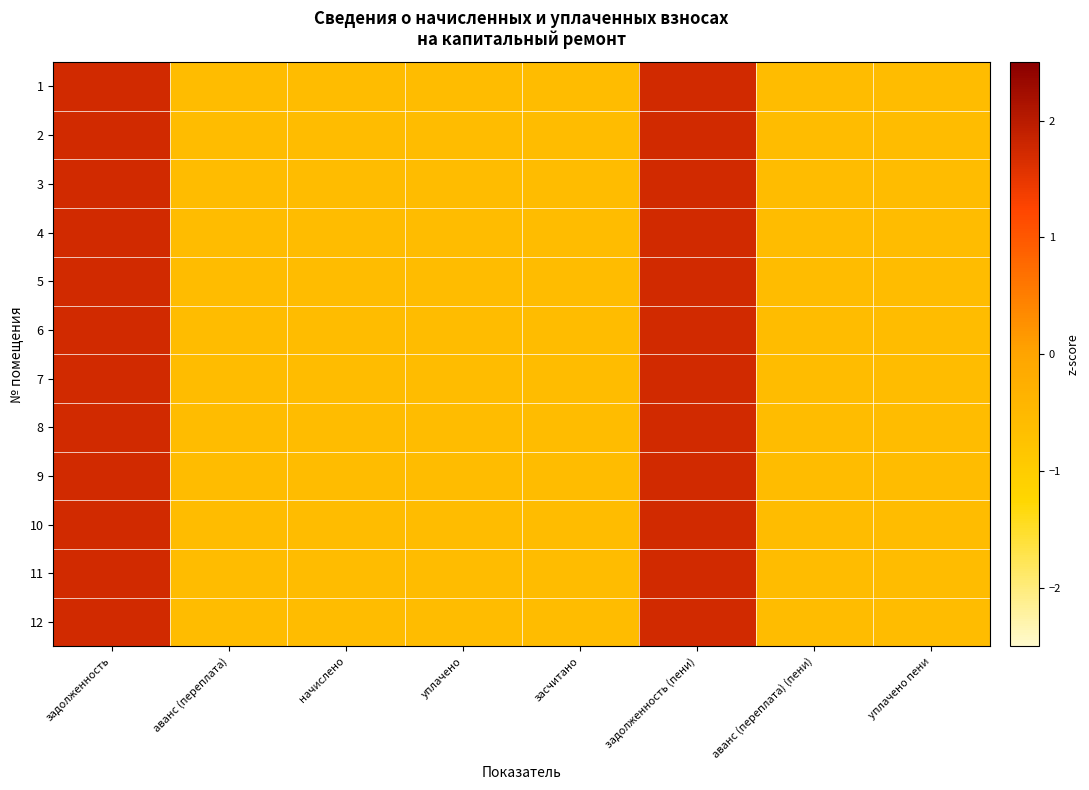

What is the total value across all series at задолженность?

20.8